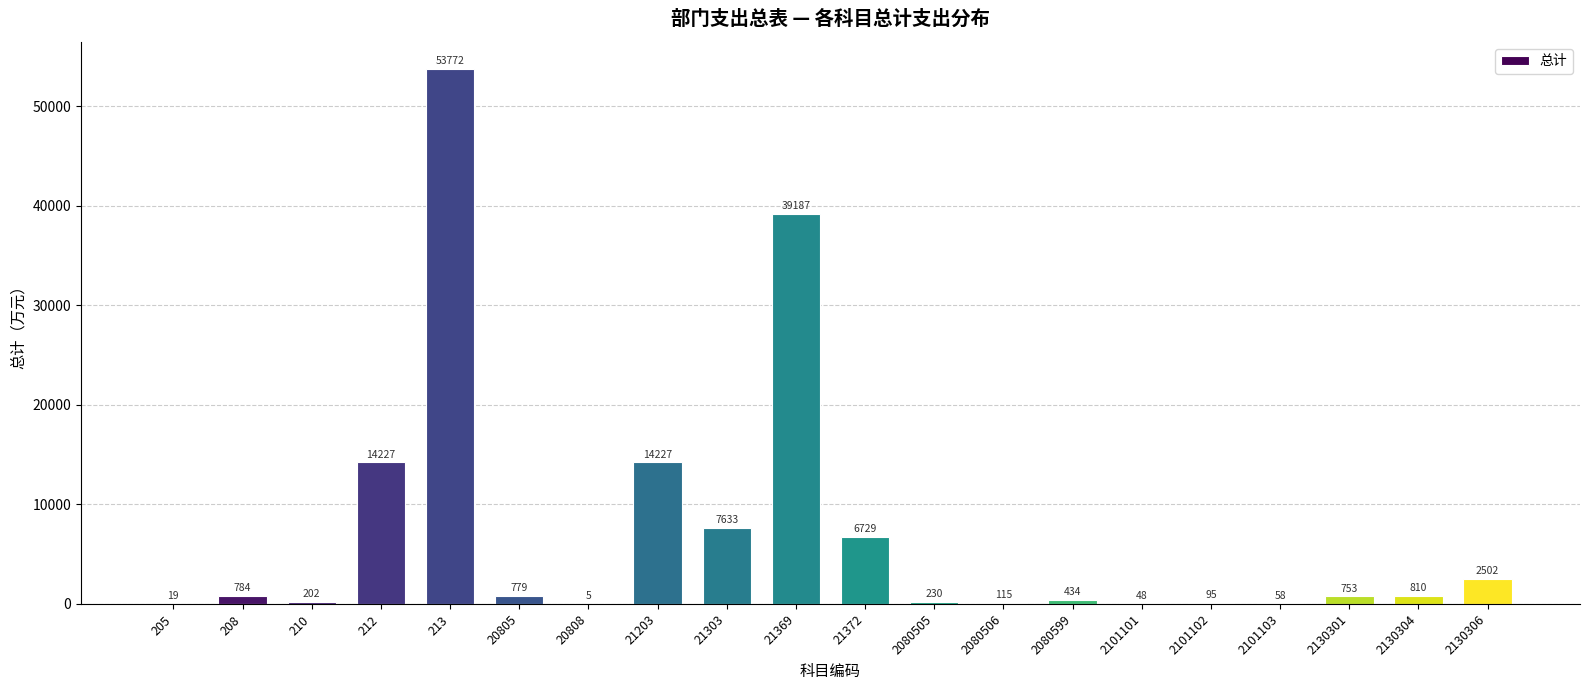

The value at 21303 is 7632.9. True or false?

True